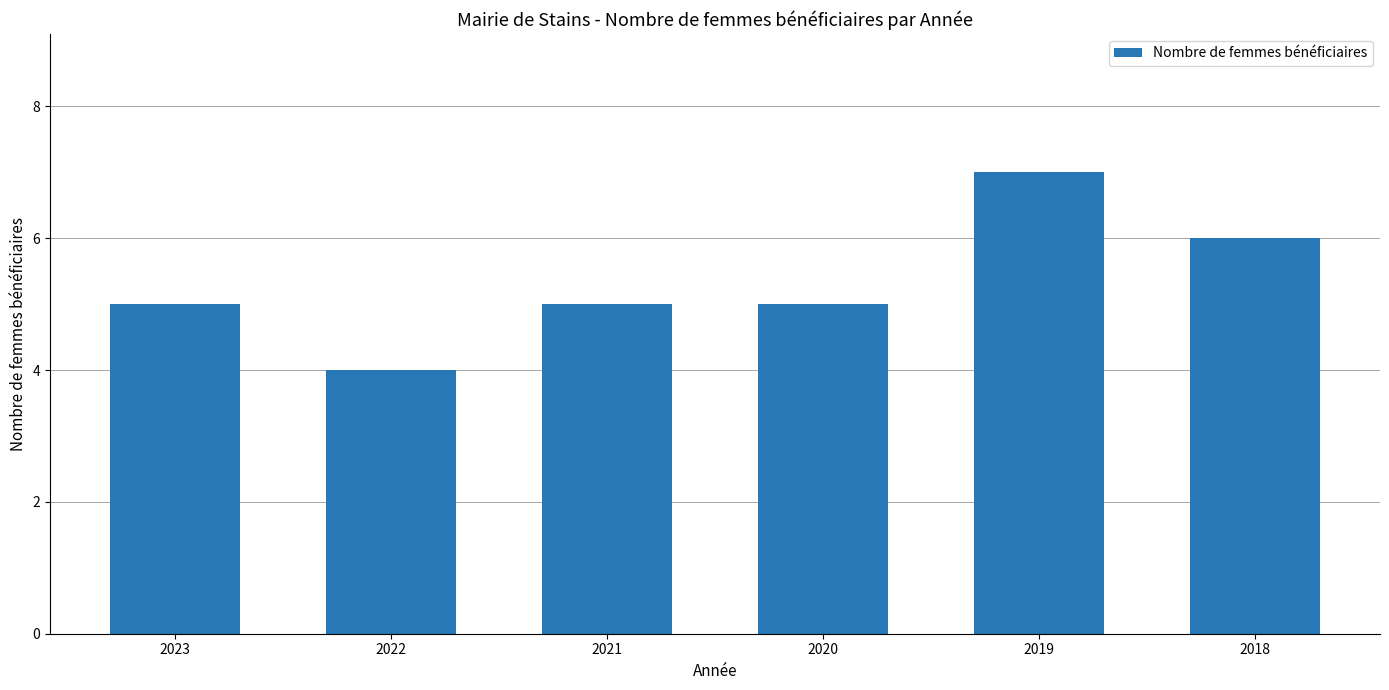

What is the difference between the values at 2023 and 2018?

1